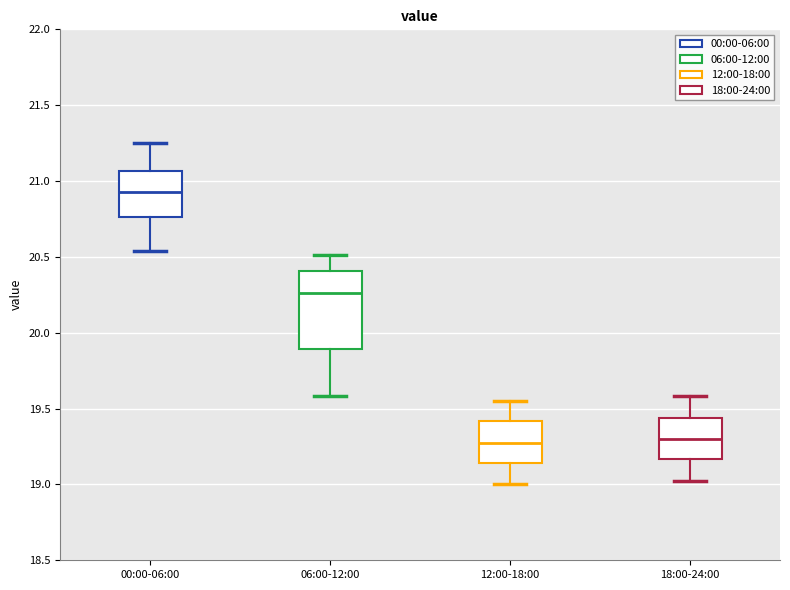

Reading left to right, transcribe this box plot: for each box, give where its median line is, the range the box spans, and where its two whiskers end, as read against the y-axis. The values are not printed on the chart, so give them approximately, as read against the axis.

00:00-06:00: median 20.95, box 20.75 to 21.05, whiskers 20.55 to 21.25
06:00-12:00: median 20.25, box 19.90 to 20.40, whiskers 19.60 to 20.50
12:00-18:00: median 19.25, box 19.15 to 19.40, whiskers 19.00 to 19.55
18:00-24:00: median 19.30, box 19.15 to 19.45, whiskers 19.00 to 19.60